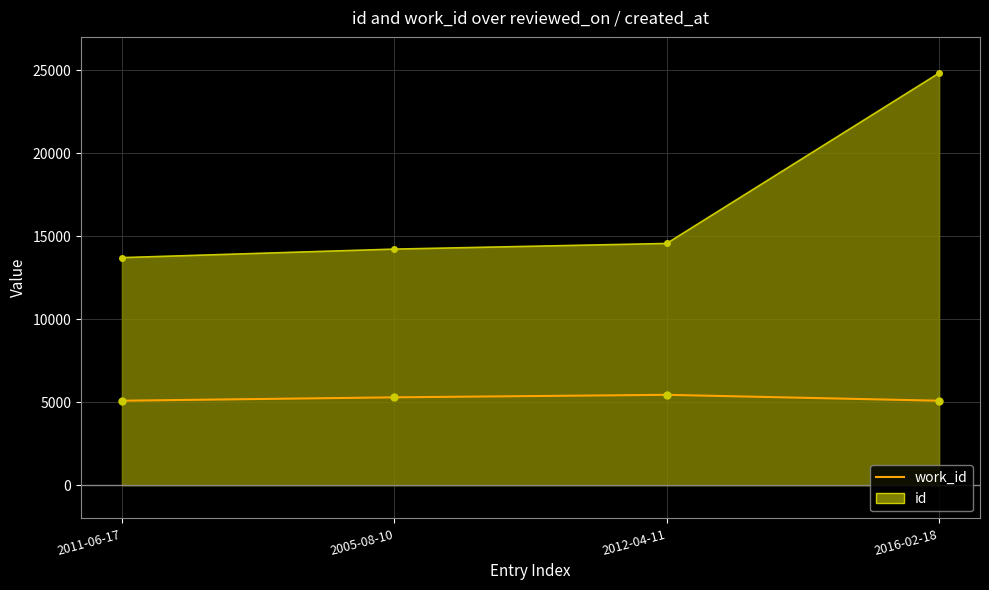

True or false: work_id has more than 1 interior local peaks.

False